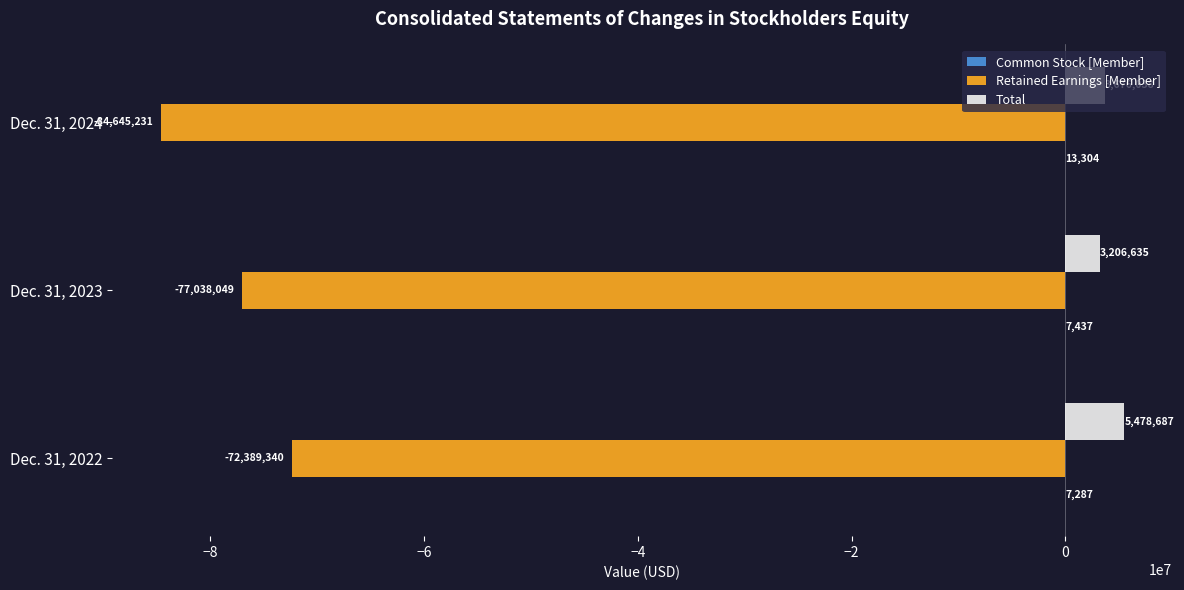

What is the sum of the Total values at Dec. 31, 2024 and Dec. 31, 2023?

6882673